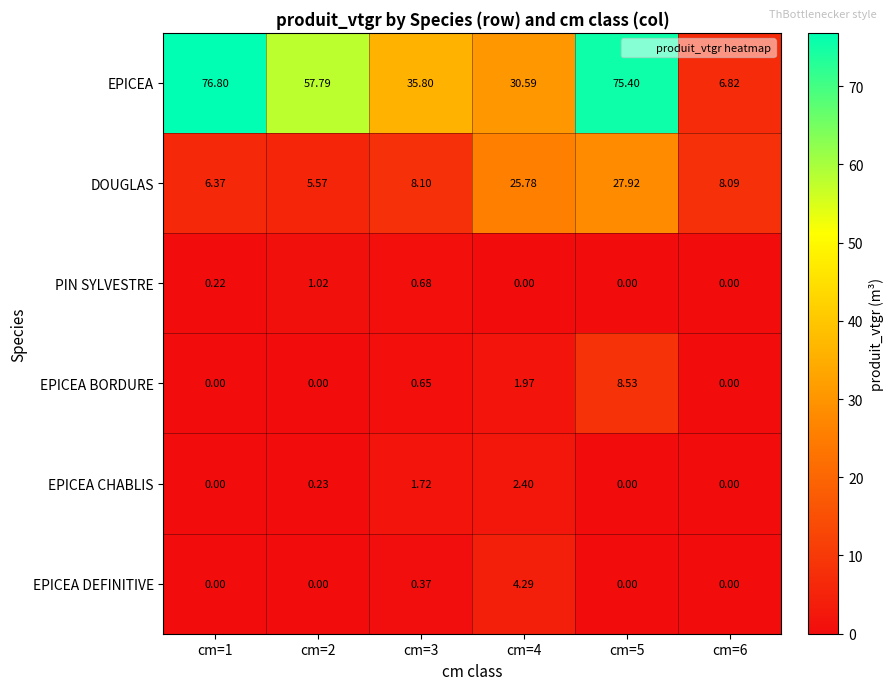

At which category is the sum across all series the highest?

cm=5